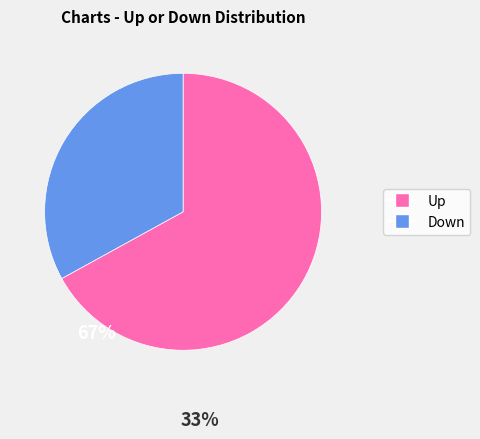

Does any single category account for the majority?

Yes